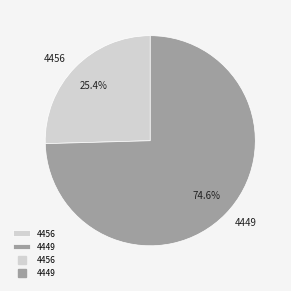

To the nearest percent, what is the difference between the 4456 and 4449 slice percentages?

49%